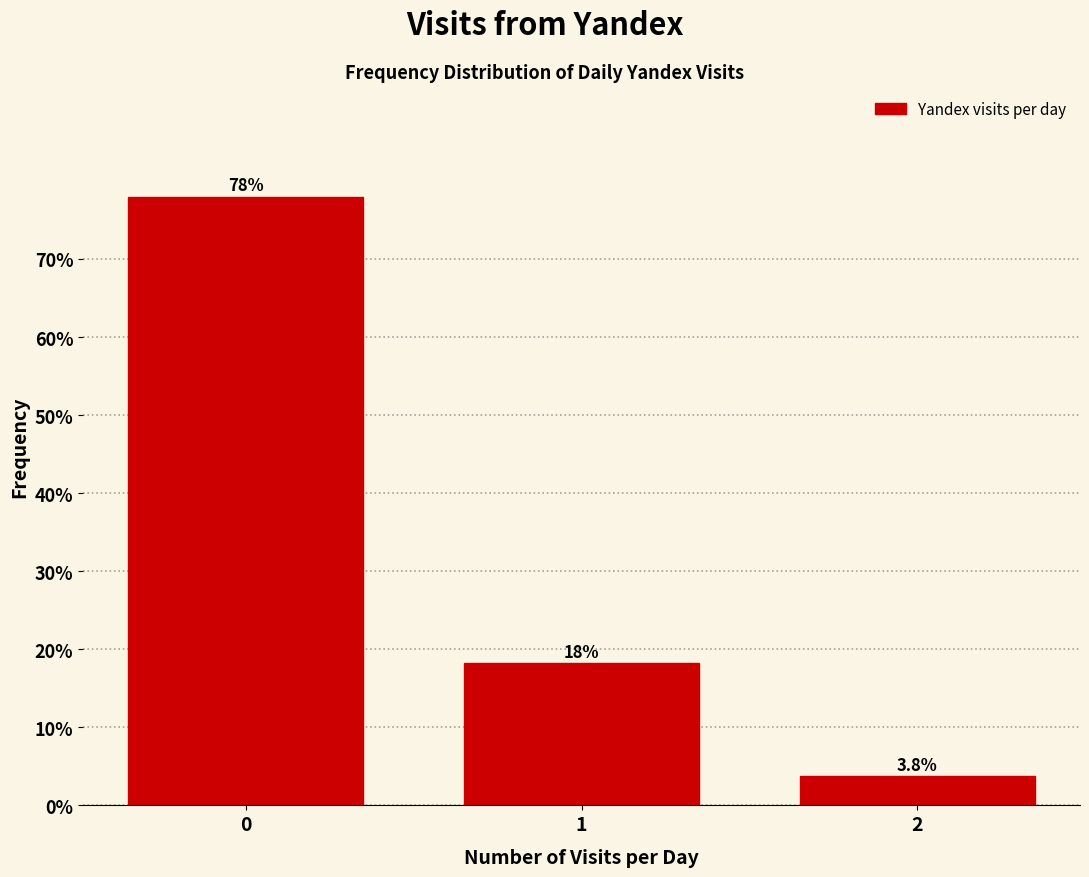

Reading left to right, what are all the values shown in this chart?

78.0	18.2	3.8